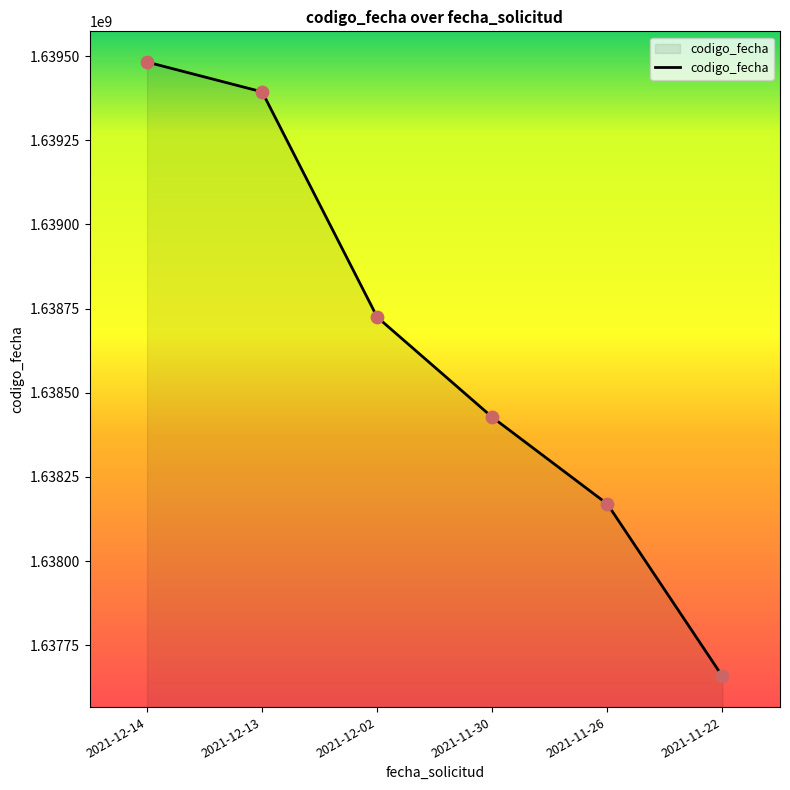

What is the ratio of the value at 2021-11-22 to the value at 2021-12-14?

1.0